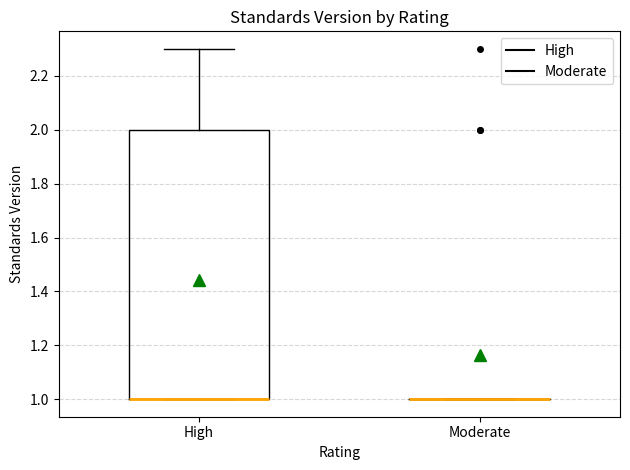

Which box is the tallest, from its lower edge to its upper edge?

High